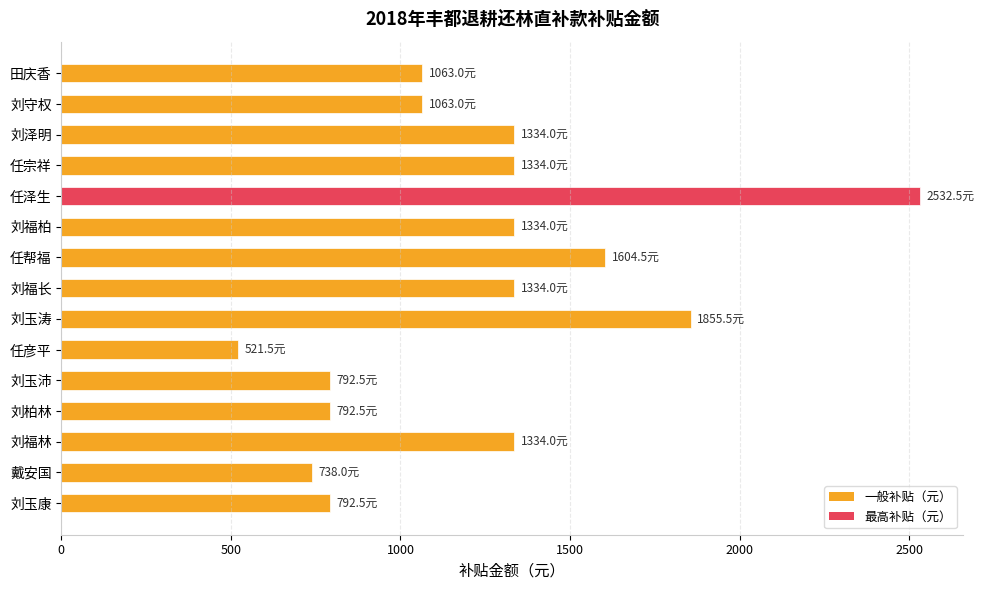

At which label is the value closest to 1527?

任帮福